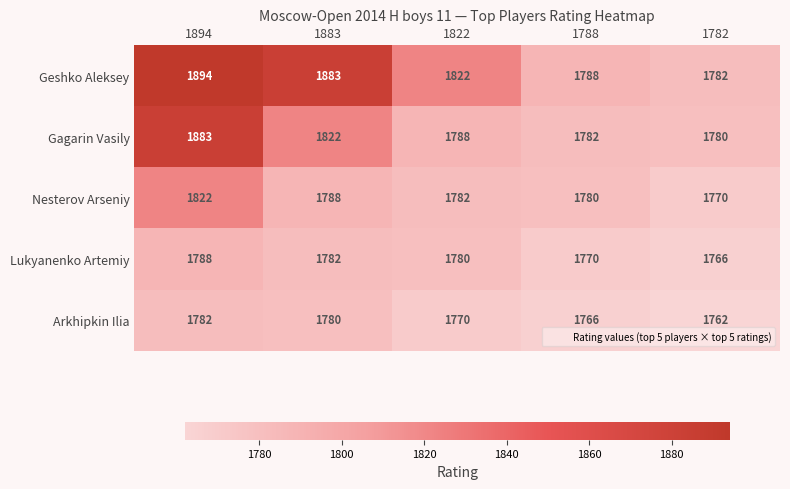

At which category is the sum across all series the highest?

1894